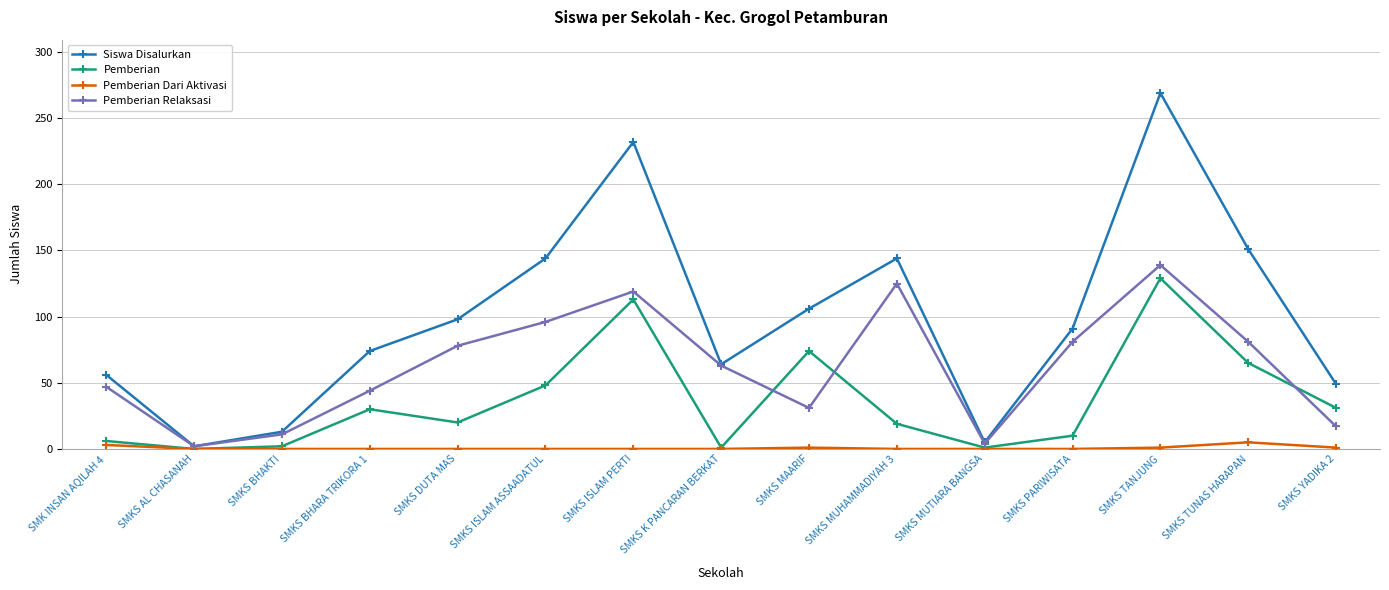

What value does the Pemberian series have at SMKS PARIWISATA?

10